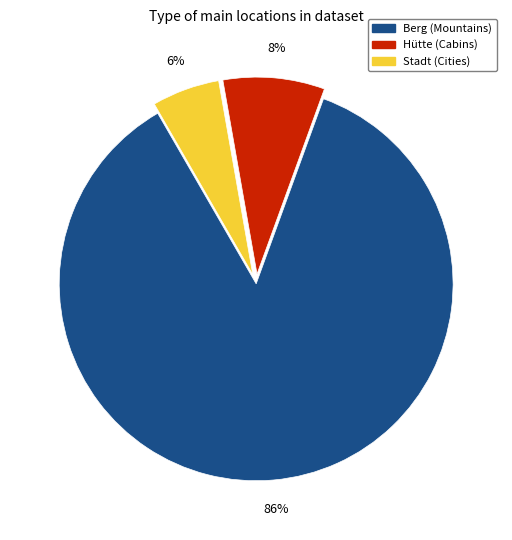

How many slices are in this pie chart?

3